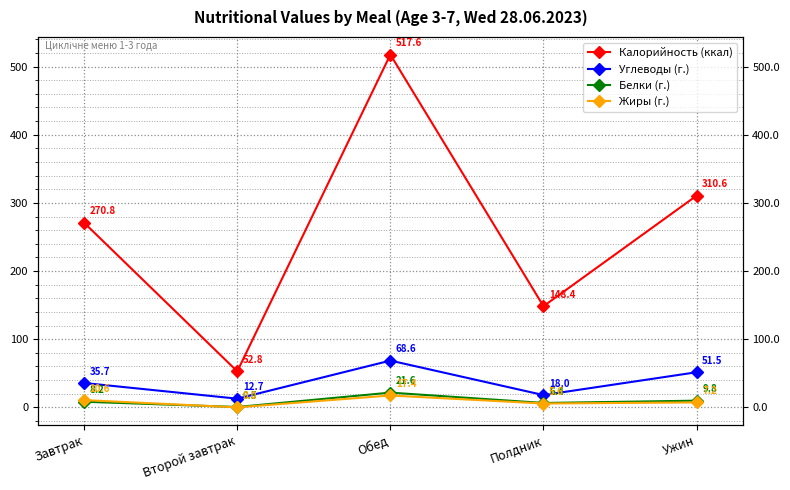

Reading right to left, transcribe all the data shown in this chart.

Калорийность (ккал): 310.6	148.4	517.6	52.8	270.8
Углеводы (г.): 51.5	18.0	68.6	12.7	35.7
Белки (г.): 9.8	6.4	21.6	0.5	8.2
Жиры (г.): 7.2	5.6	17.4	0.0	10.6